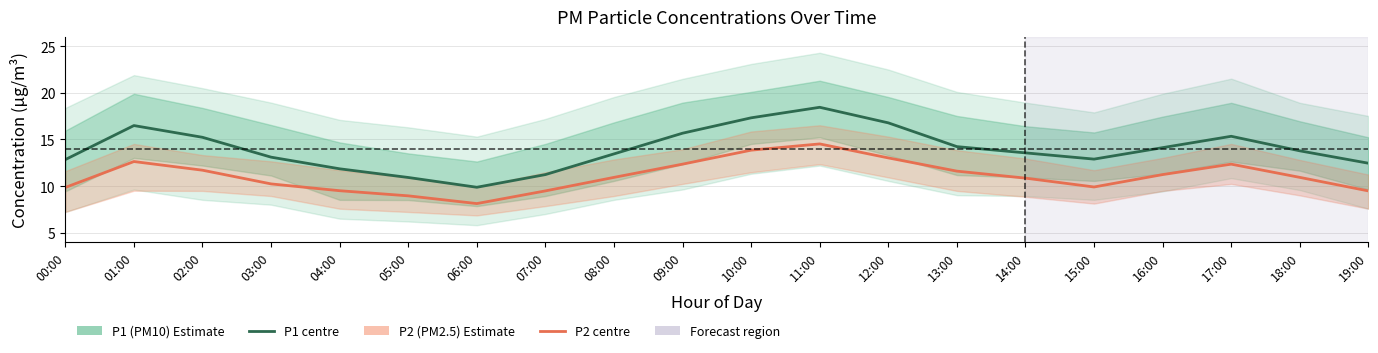

Reading right to left, extract all data points from this chart.

P1 (PM10): 12.4	13.8	15.3	14.1	12.9	13.6	14.2	16.8	18.4	17.3	15.7	13.4	11.2	9.9	10.9	11.8	13.1	15.2	16.5	12.8
P2 (PM2.5): 9.5	10.9	12.3	11.2	9.9	10.8	11.6	13.0	14.5	13.8	12.3	10.9	9.5	8.1	8.9	9.5	10.2	11.7	12.6	9.8